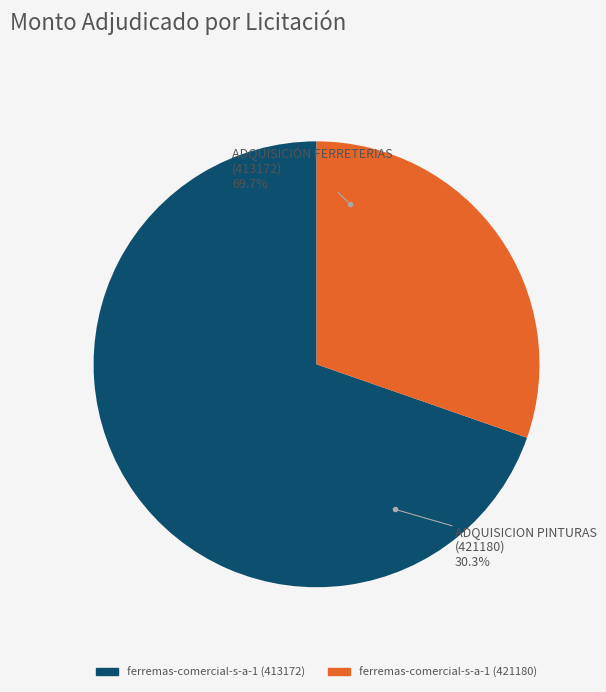

To the nearest percent, what is the combined percentage of ferremas-comercial-s-a-1 (421180) and ferremas-comercial-s-a-1 (413172)?

100%